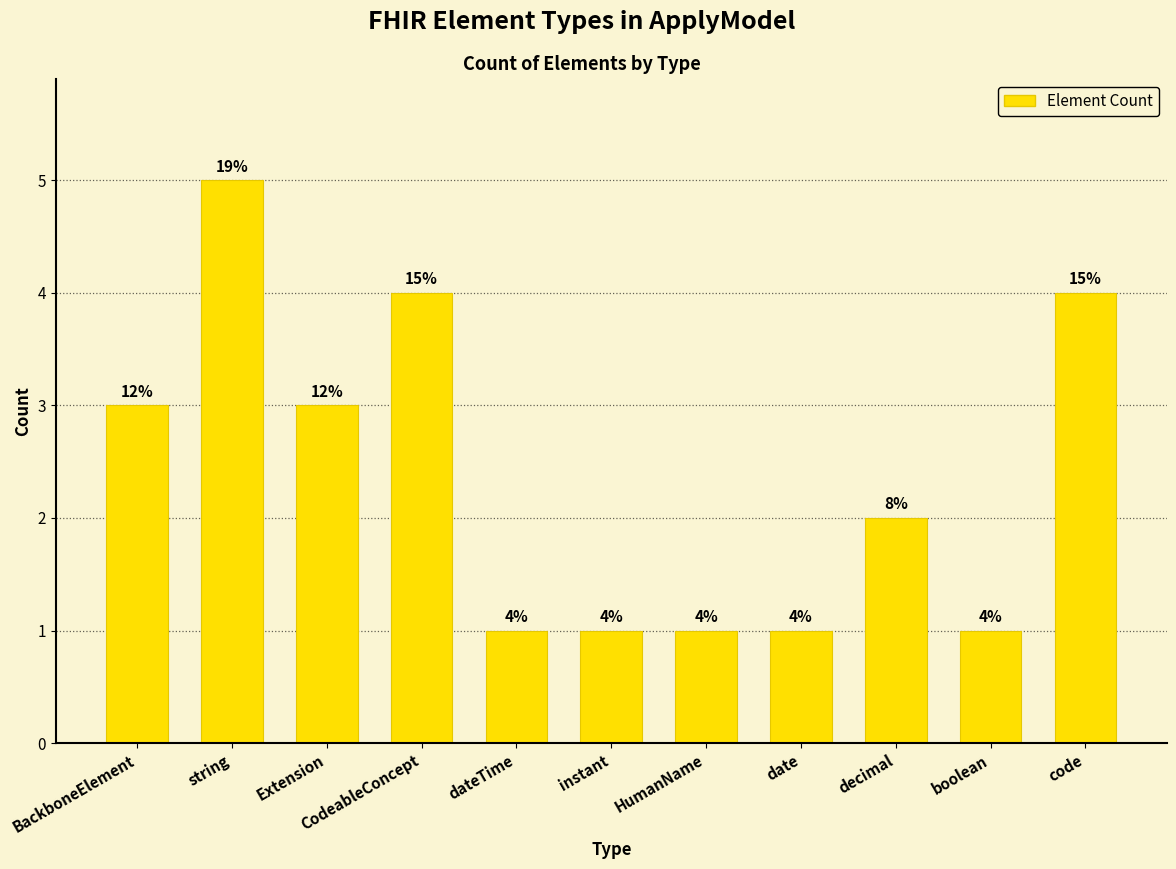

What is the average value?

2